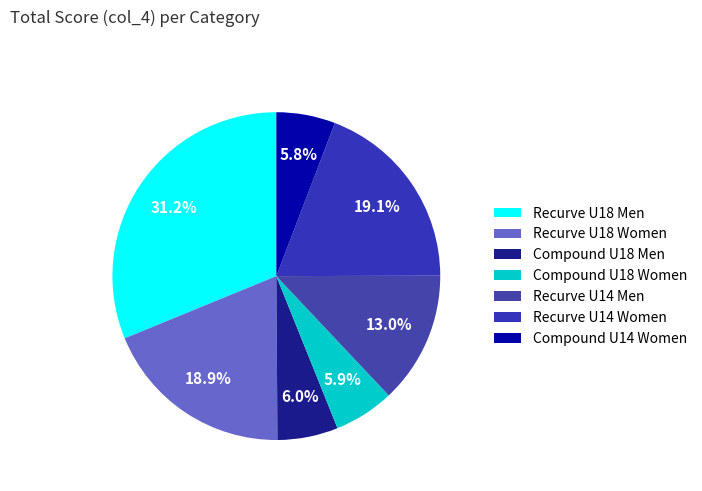

What is the total percentage of Compound U14 Women and Recurve U14 Women?

25.0%